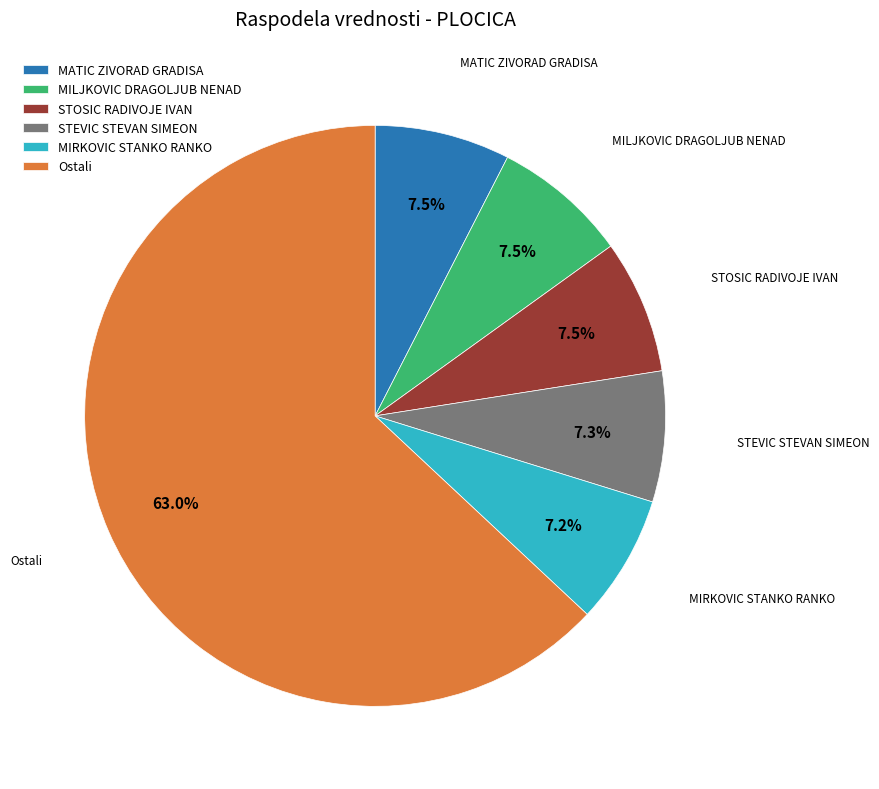

Which slice represents more than half of the pie?

Ostali